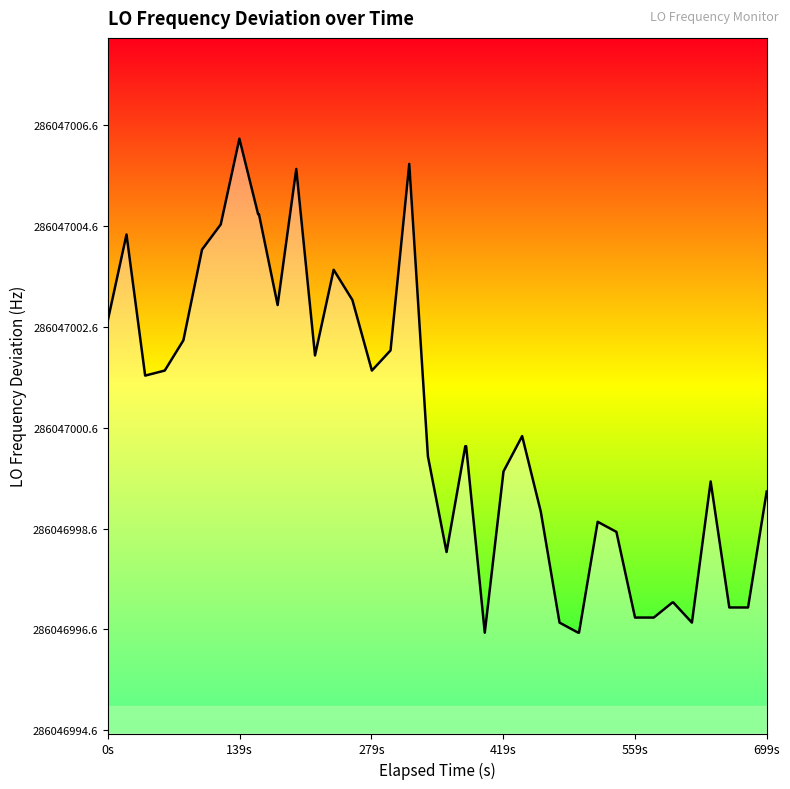

Reading left to right, transcribe all the data shown in this chart.

2.1	3.8	1.0	1.1	1.7	3.5	4.0	5.7	4.2	4.2	2.4	5.1	1.4	3.1	2.5	1.1	1.5	5.2	-0.6	-2.5	-0.4	-0.4	-4.1	-0.9	-0.2	-1.7	-3.9	-4.1	-4.1	-1.9	-2.1	-3.8	-3.8	-3.5	-3.5	-3.9	-1.1	-3.6	-3.6	-1.3